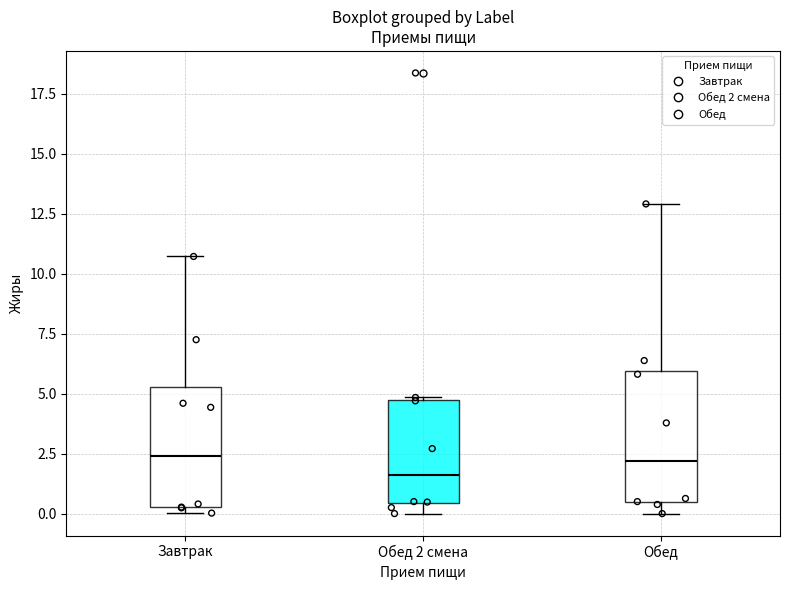

Which box has the lowest median line?

Обед 2 смена